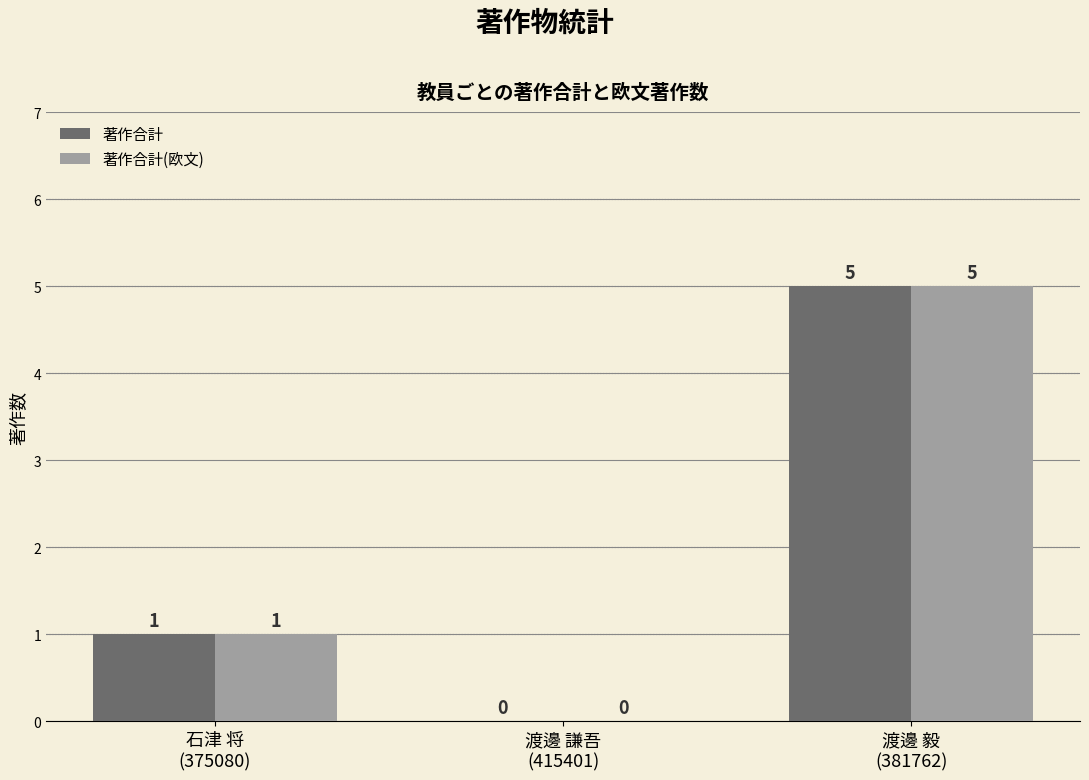

Reading left to right, list all the values displayed in this chart.

著作合計: 石津 将
(375080)=1	渡邊 謙吾
(415401)=0	渡邊 毅
(381762)=5
著作合計(欧文): 石津 将
(375080)=1	渡邊 謙吾
(415401)=0	渡邊 毅
(381762)=5